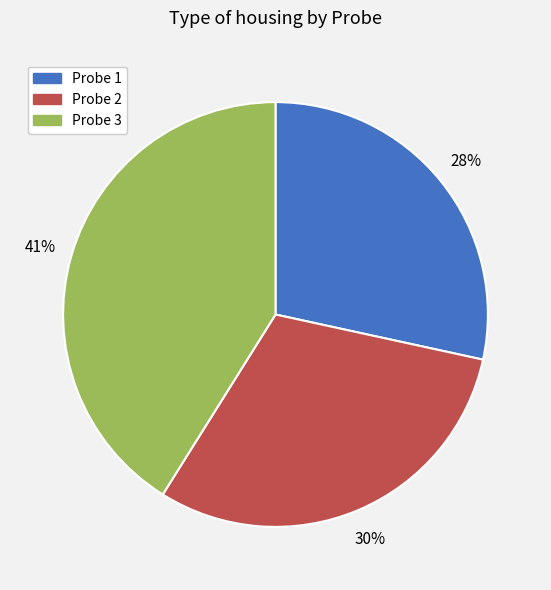

Is there any slice that represents more than half of the pie?

No